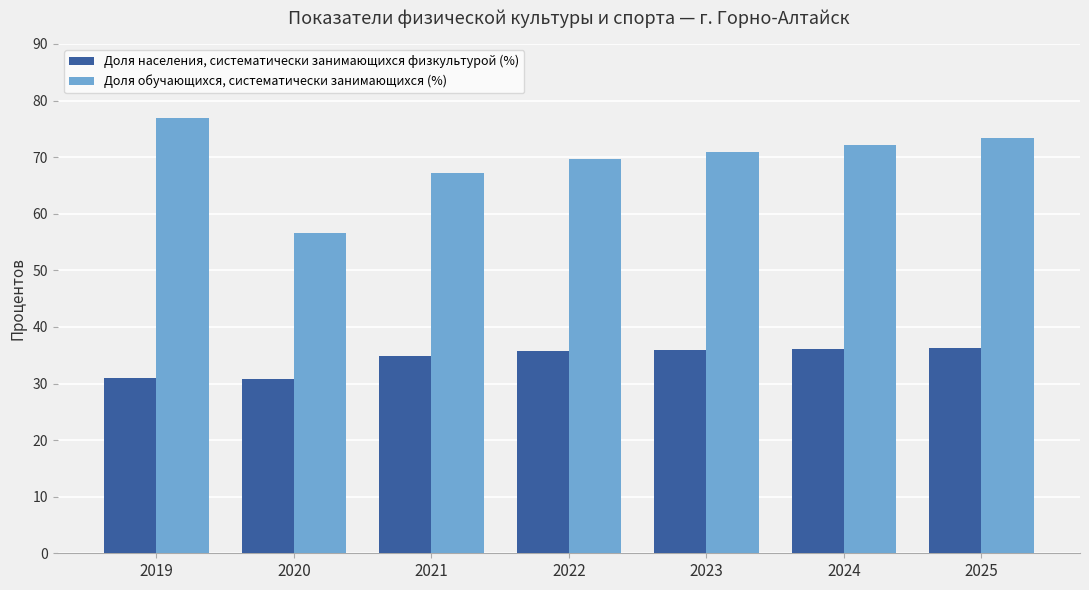

What is the value of the Доля населения, систематически занимающихся физкультурой (%) bar at the 6th from the left?

36.1